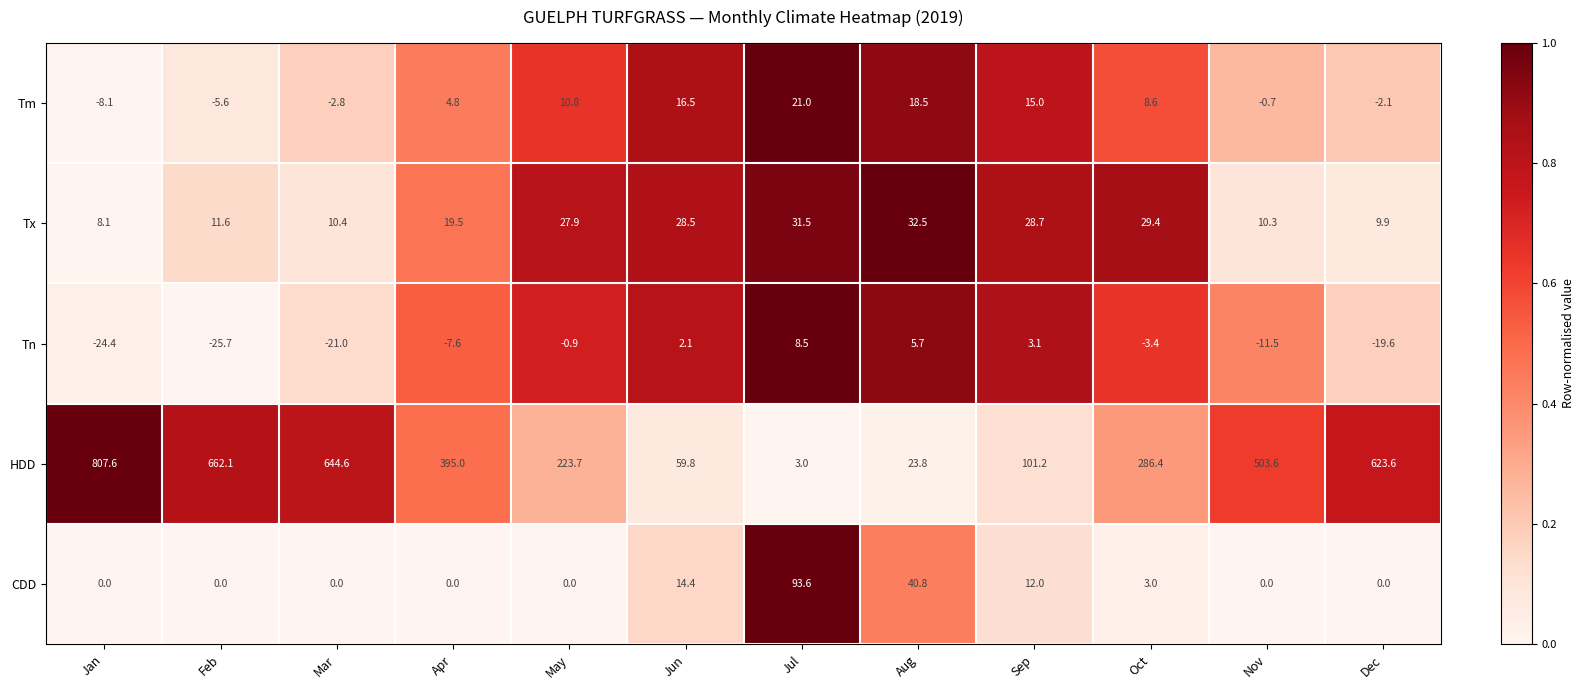

What is the difference between the maximum and minimum values in the CDD series?

93.6